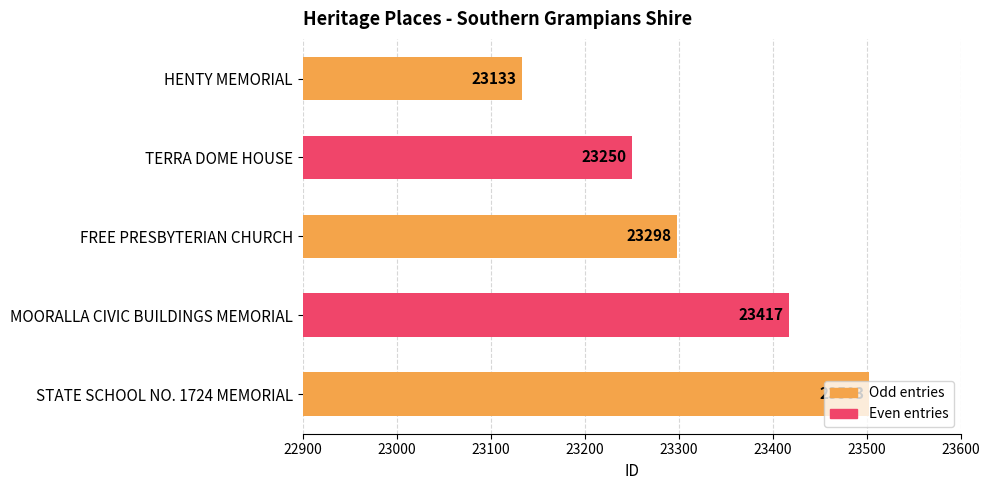

What is the difference between the maximum and minimum values?

370